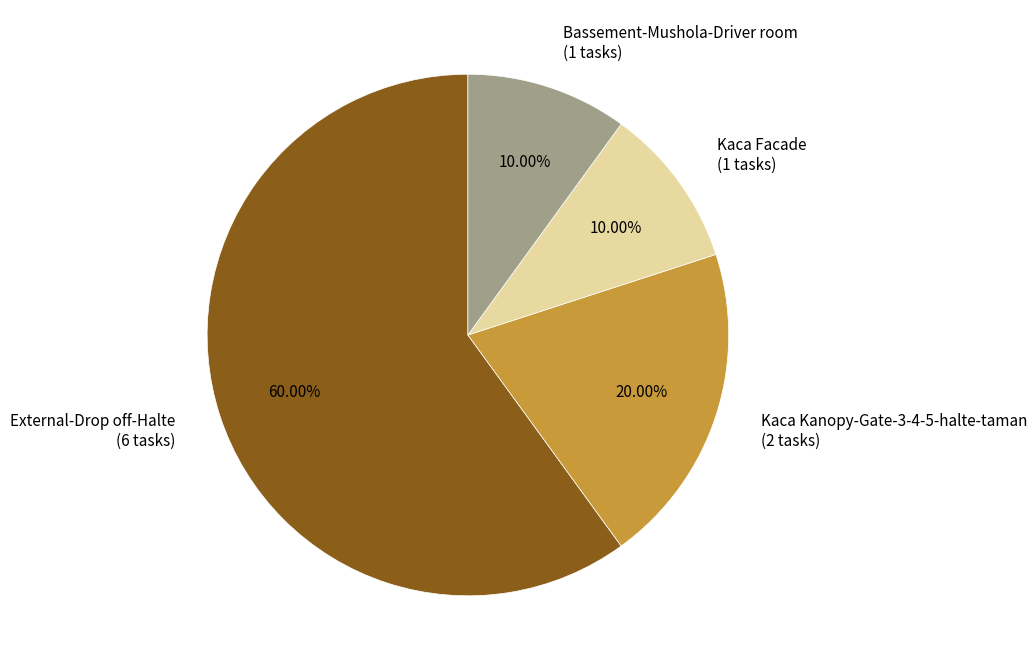

How many segments does this pie chart have?

4